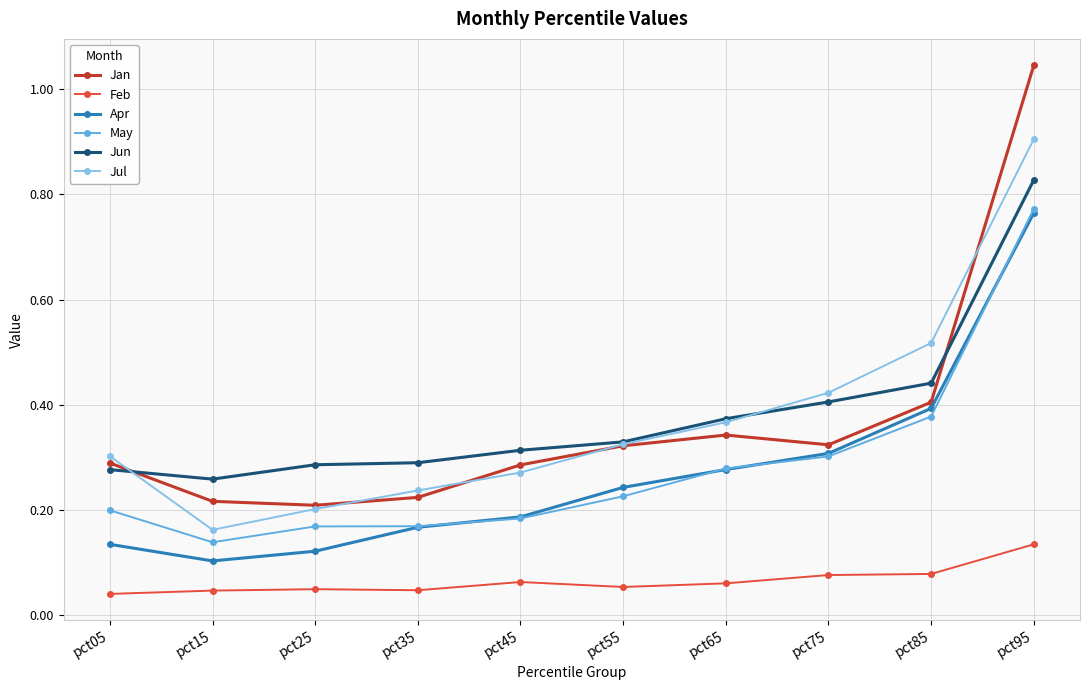

Does the chart have visible grid lines?

Yes